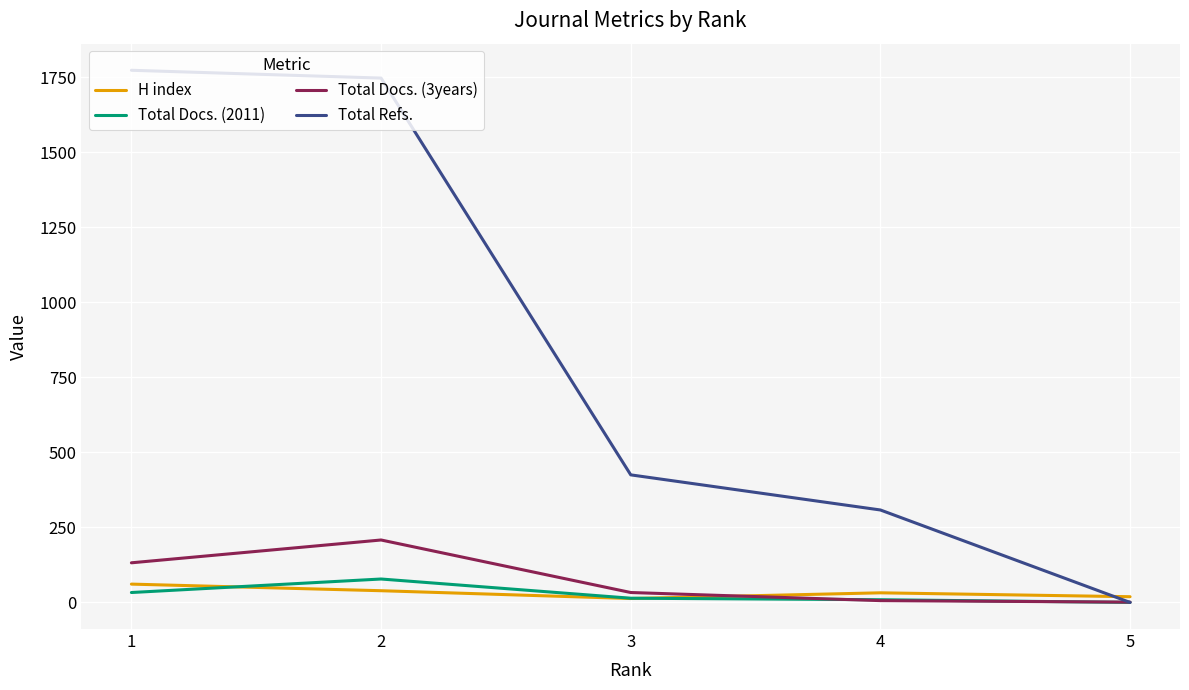

The Total Docs. (2011) series shows 0 at 5. True or false?

True